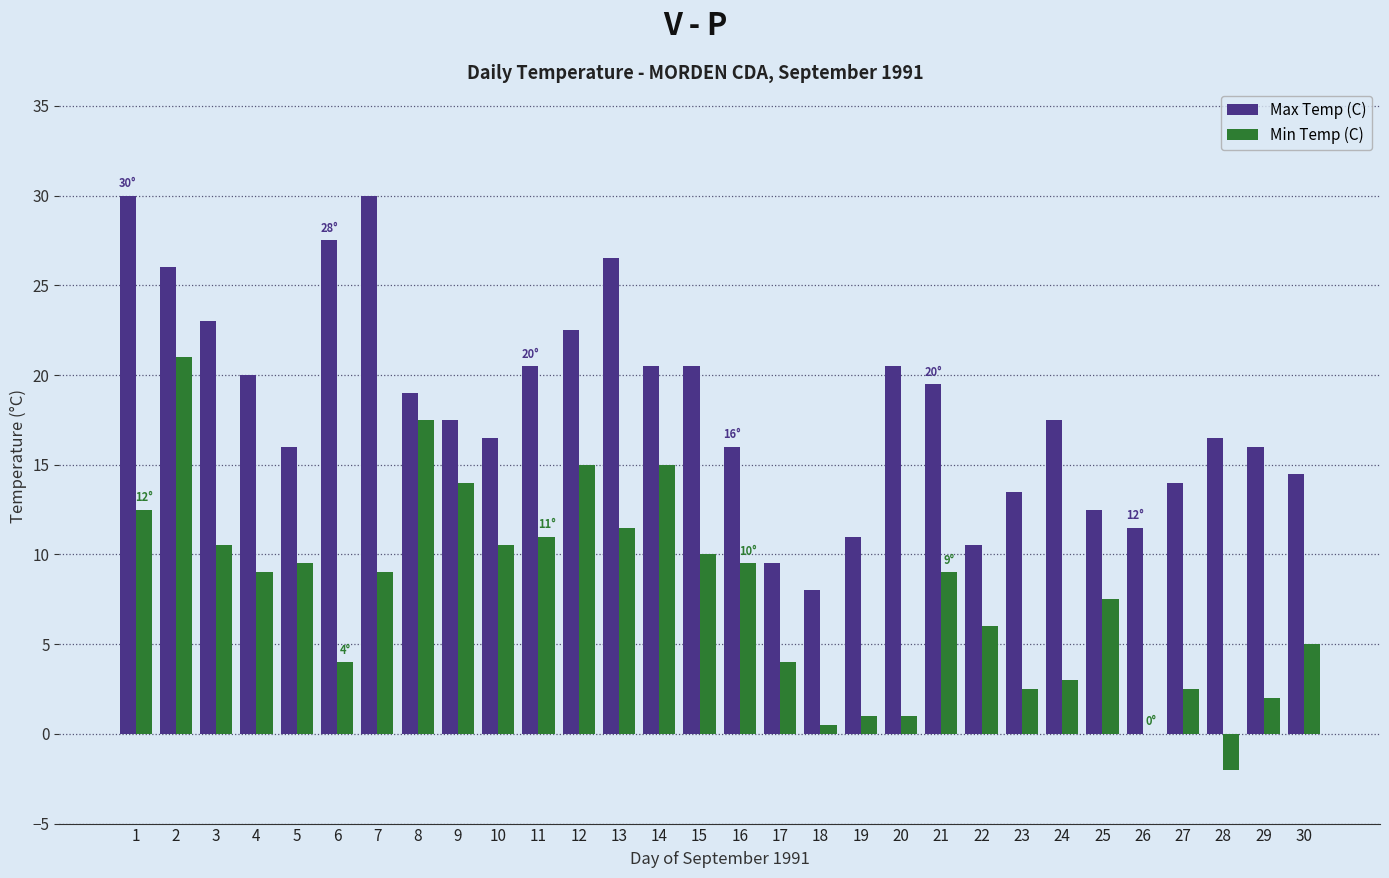

Count the number of data series in this chart.

2